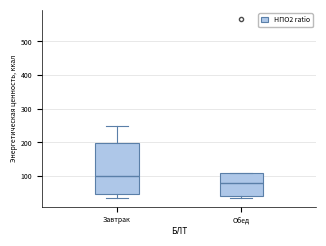

Reading left to right, transcribe this box plot: for each box, give where its median line is, the range the box spans, and where its two whiskers end, as read against the y-axis. The values are not printed on the chart, so give them approximately, as read against the axis.

Завтрак: median 100, box 50 to 200, whiskers 40 to 250
Обед: median 80, box 40 to 110, whiskers 40 (just below the box's lower edge) to 110